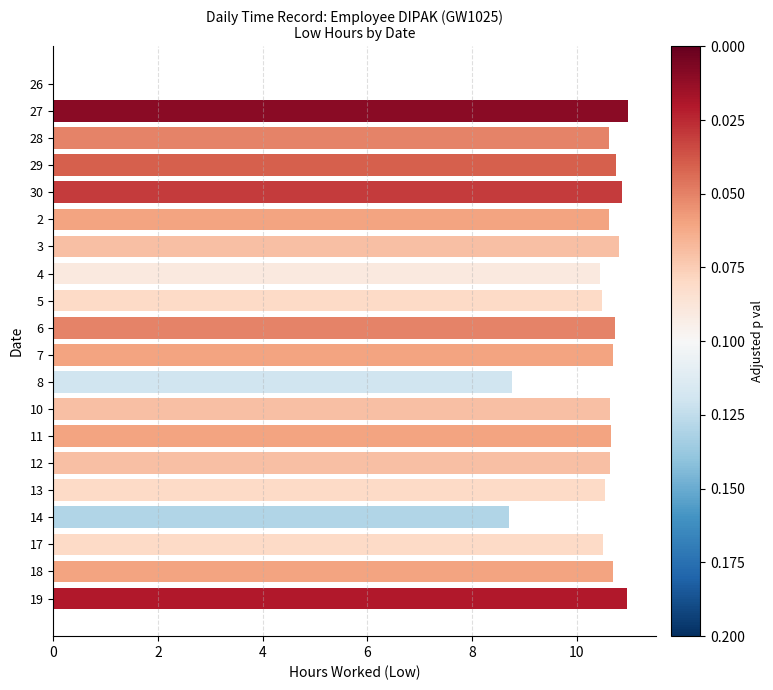

What is the sum of all values?

199.0